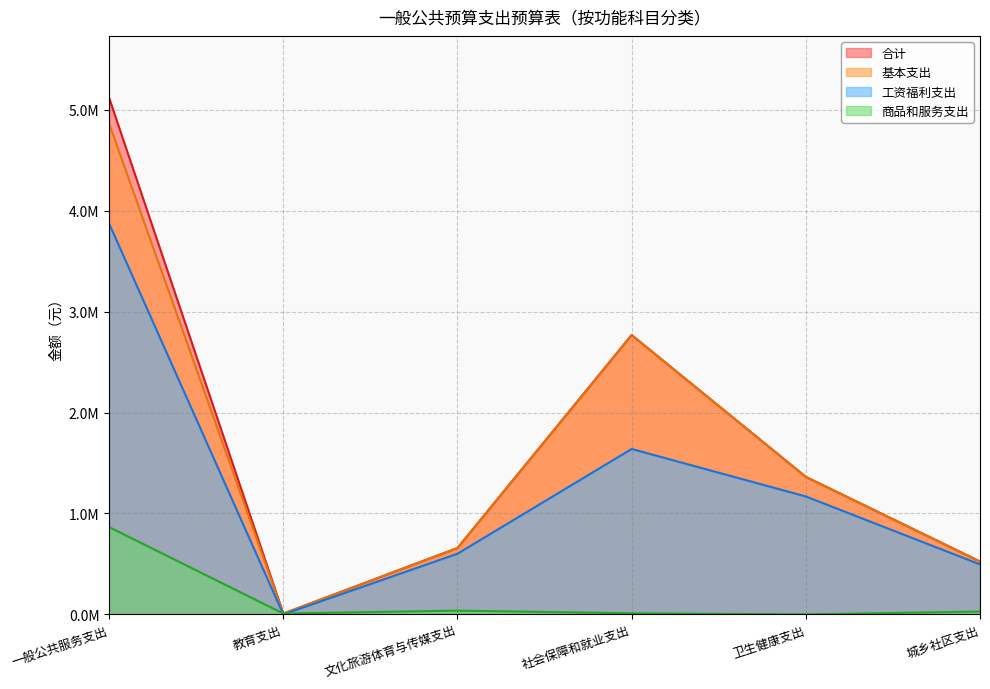

What is the difference between the 合计 values at 卫生健康支出 and 城乡社区支出?

838724.1